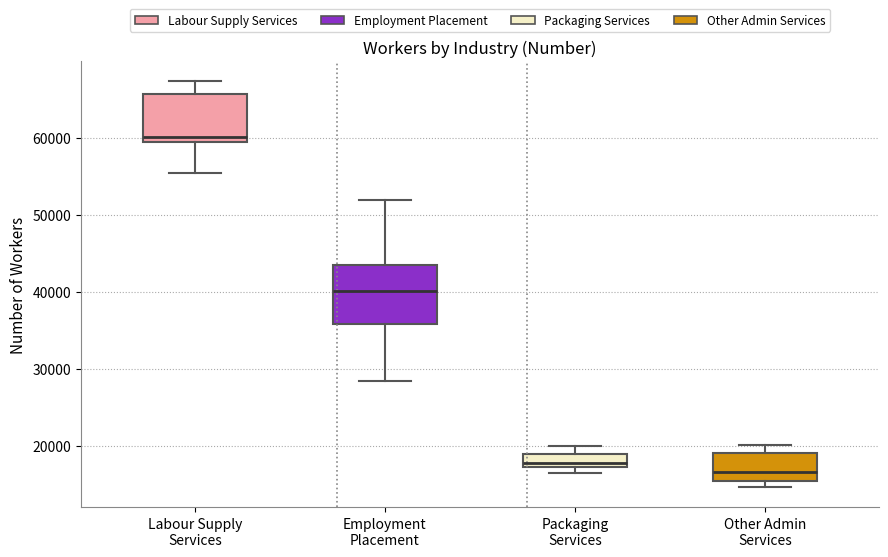

Reading left to right, read every box against the y-axis: the position of its median line, the range the box covers, and the ends of its whiskers. The values are not printed on the chart, so give them approximately, as read against the axis.

Labour Supply Services: median 60000, box 59000 to 66000, whiskers 55000 to 67000
Employment Placement: median 40000, box 36000 to 44000, whiskers 28000 to 52000
Packaging Services: median 18000, box 17000 to 19000, whiskers 17000 (just below the box's lower edge) to 20000
Other Admin Services: median 17000, box 15000 to 19000, whiskers 15000 (just below the box's lower edge) to 20000